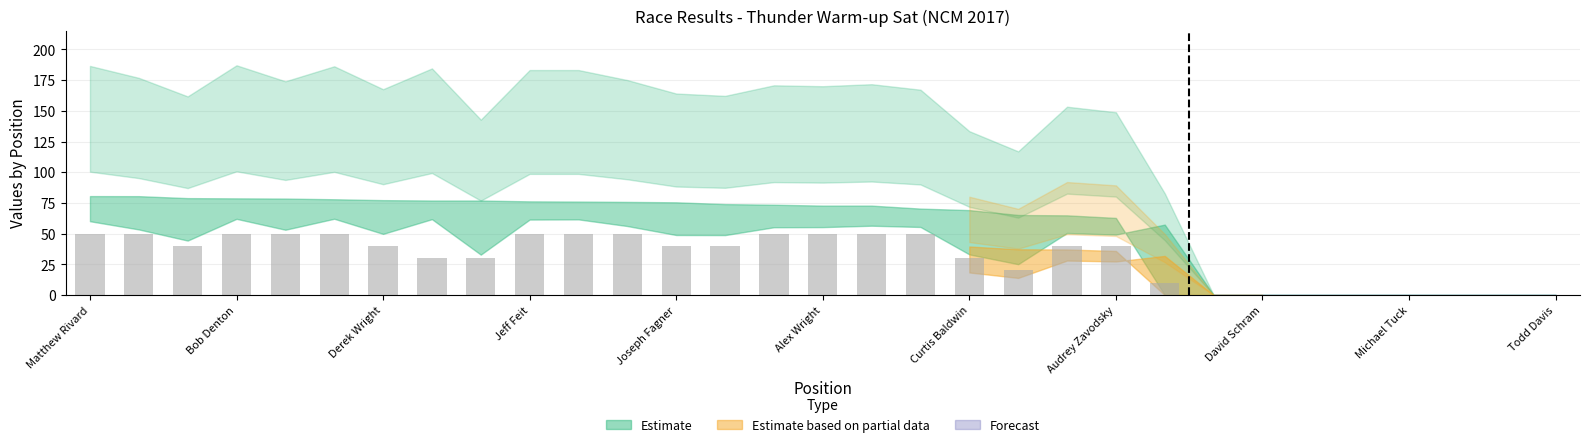

What is the maximum value shown in the chart?

50